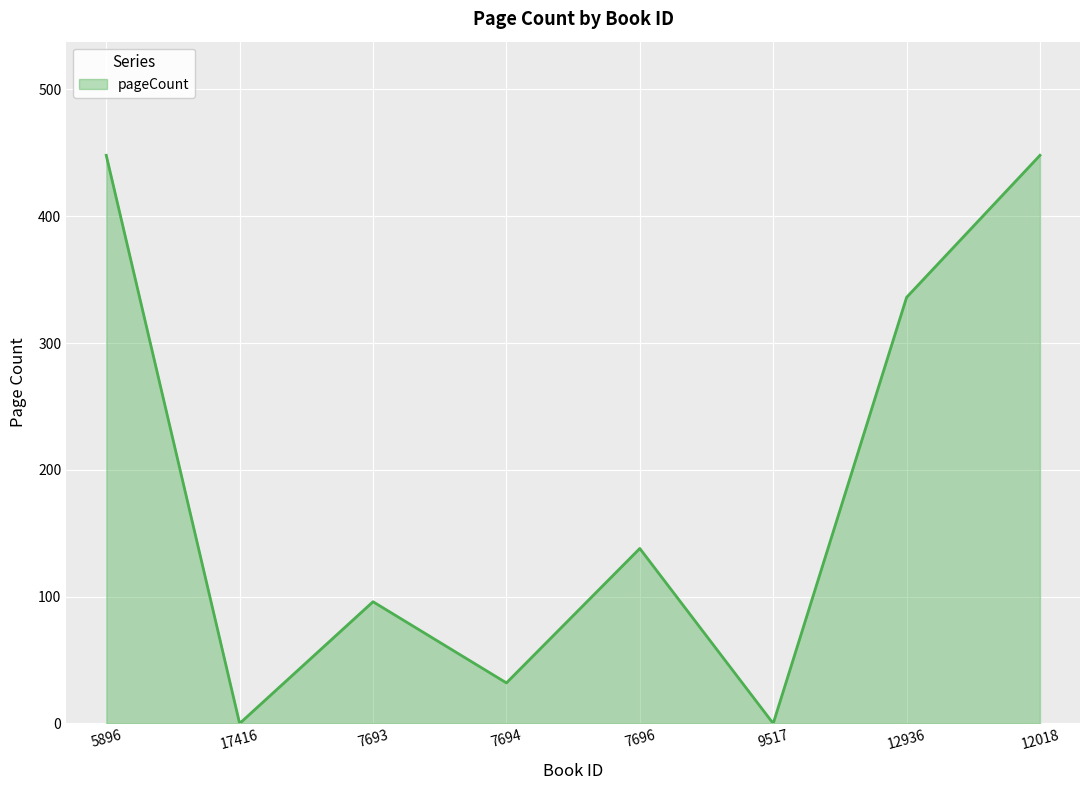

Which has a higher value, 7693 or 5896?

5896